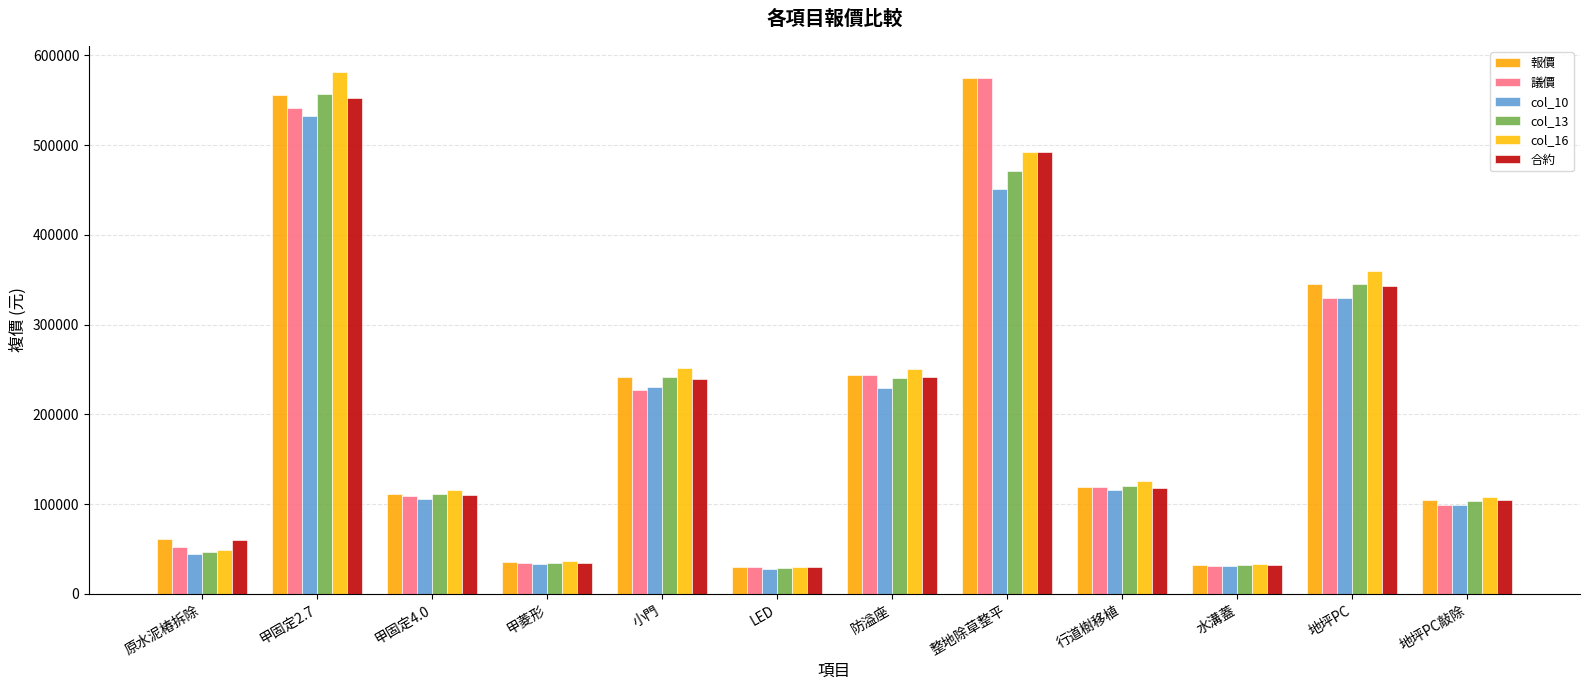

Is it true that col_13 equals 334357 at 防溢座?

False